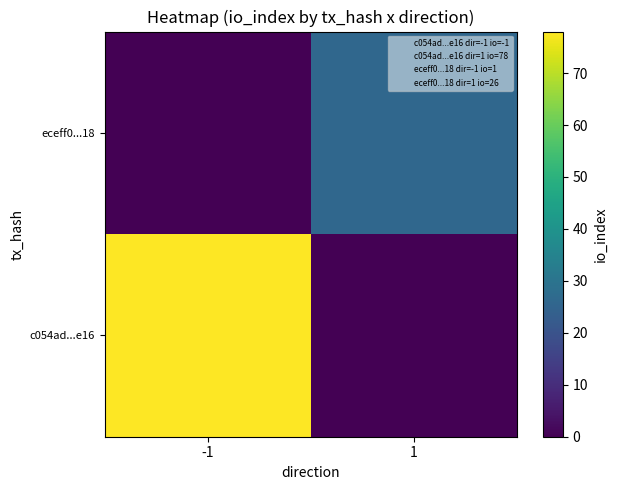

Reading left to right, list all the values displayed in this chart.

c054ad...e16: -1=78	1=0
eceff0...18: -1=0	1=26